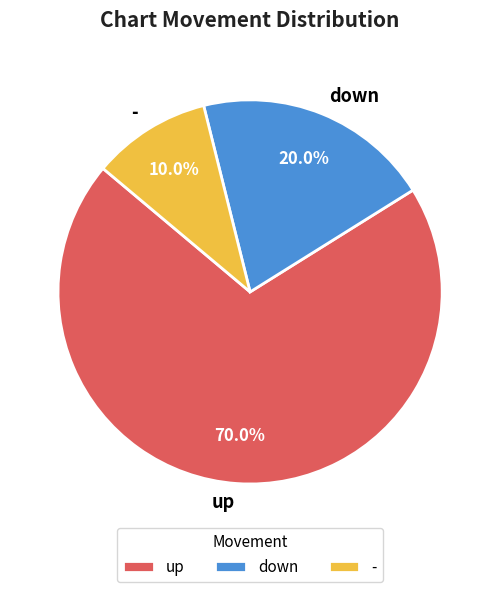

How much of the chart is everything except down?

80.0%